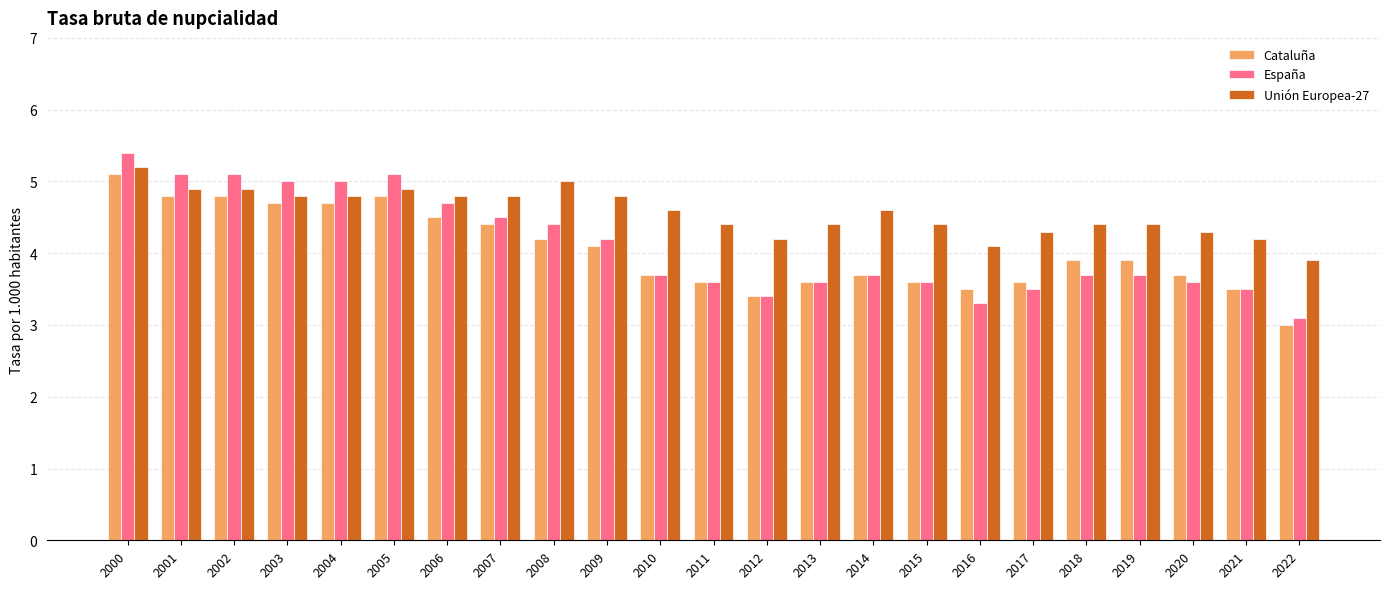

The Cataluña series shows 2.0 at 2001. True or false?

False